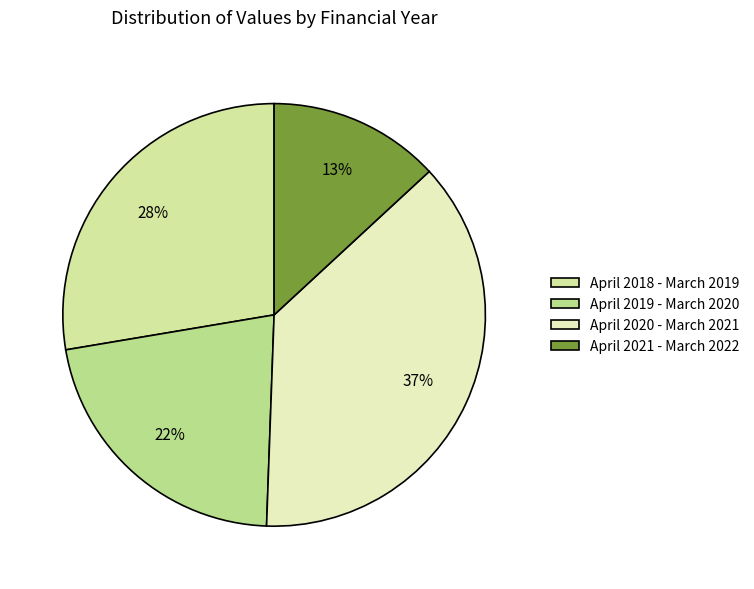

Which has a higher value, April 2020 - March 2021 or April 2018 - March 2019?

April 2020 - March 2021